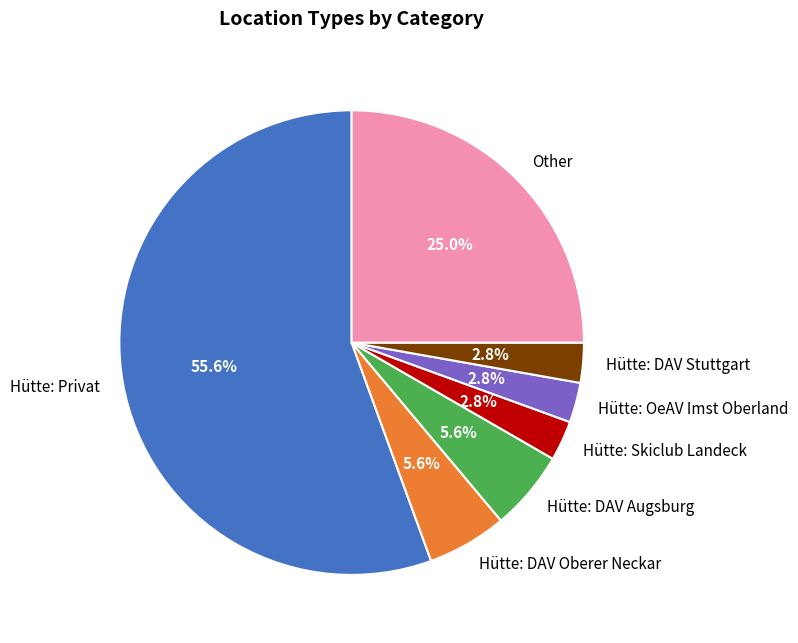

Is there any slice that represents more than half of the pie?

Yes